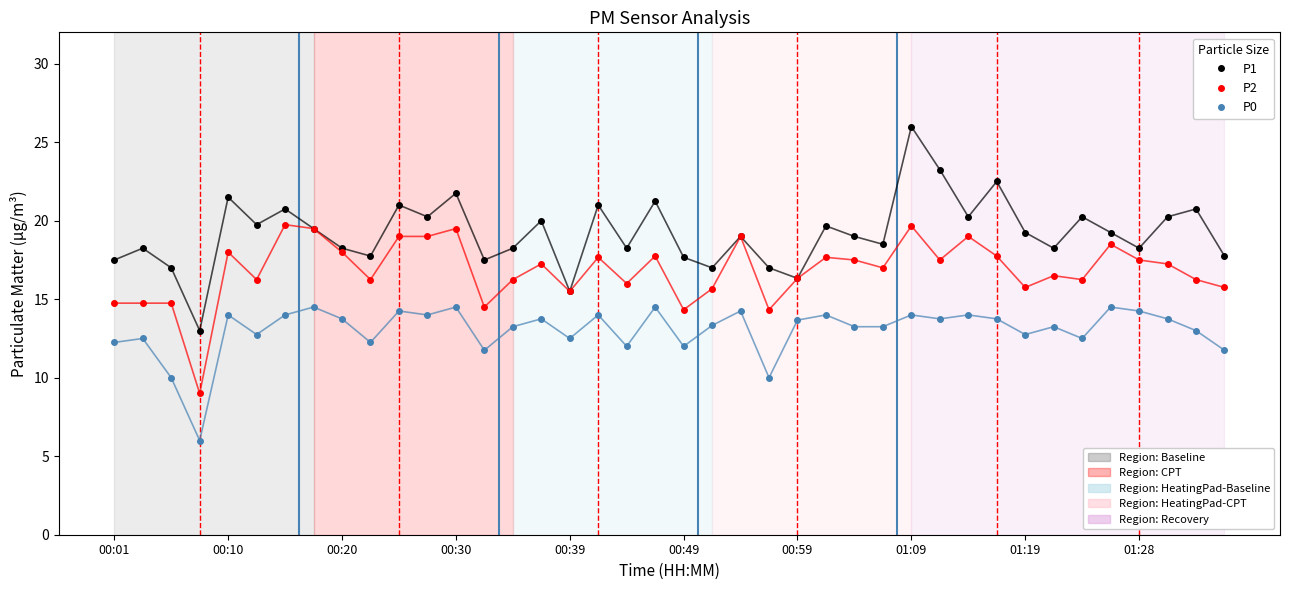

What is the maximum value shown in the chart?

26.0